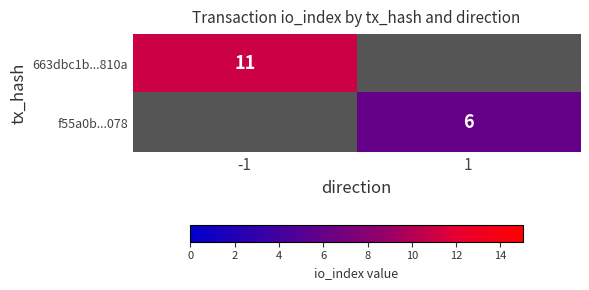

How many data points does each series have?

2